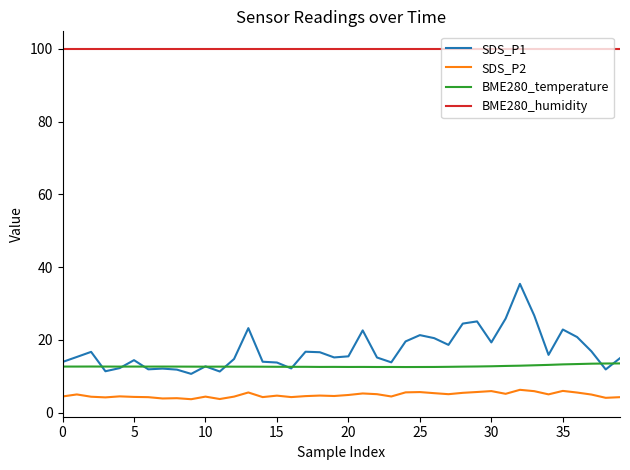

Which series has the widest spread of values?

SDS_P1